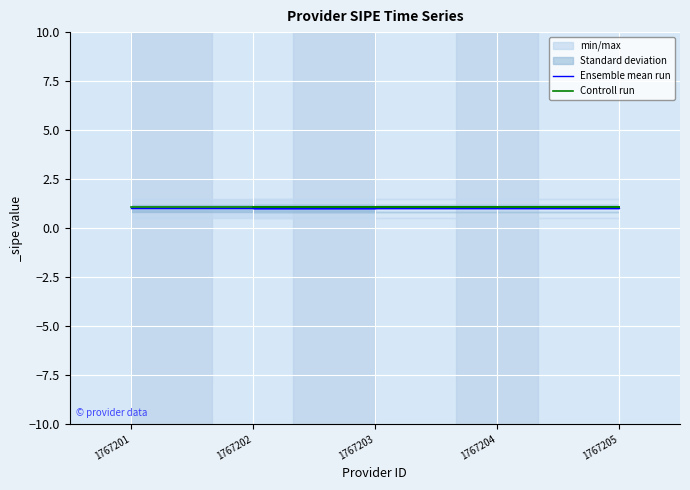

Reading left to right, extract all data points from this chart.

Ensemble mean run: 1767201=1.0	1767205=1.0	1767204=1.0	1767202=1.0	1767203=1.0
Controll run: 1767201=1.1	1767205=1.1	1767204=1.1	1767202=1.1	1767203=1.1